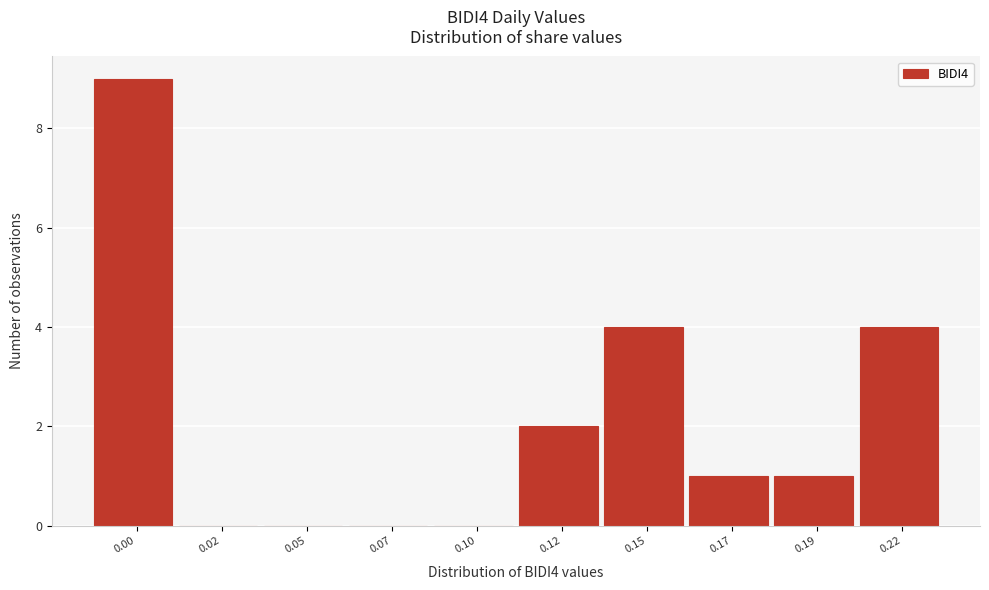

Reading left to right, extract all data points from this chart.

0.00=9	0.02=0	0.05=0	0.07=0	0.10=0	0.12=2	0.15=4	0.17=1	0.19=1	0.22=4